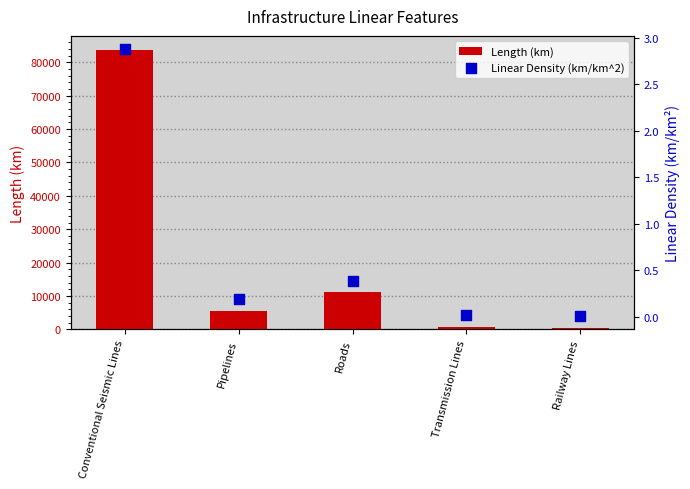

At which category is the sum across all series the highest?

Conventional Seismic Lines